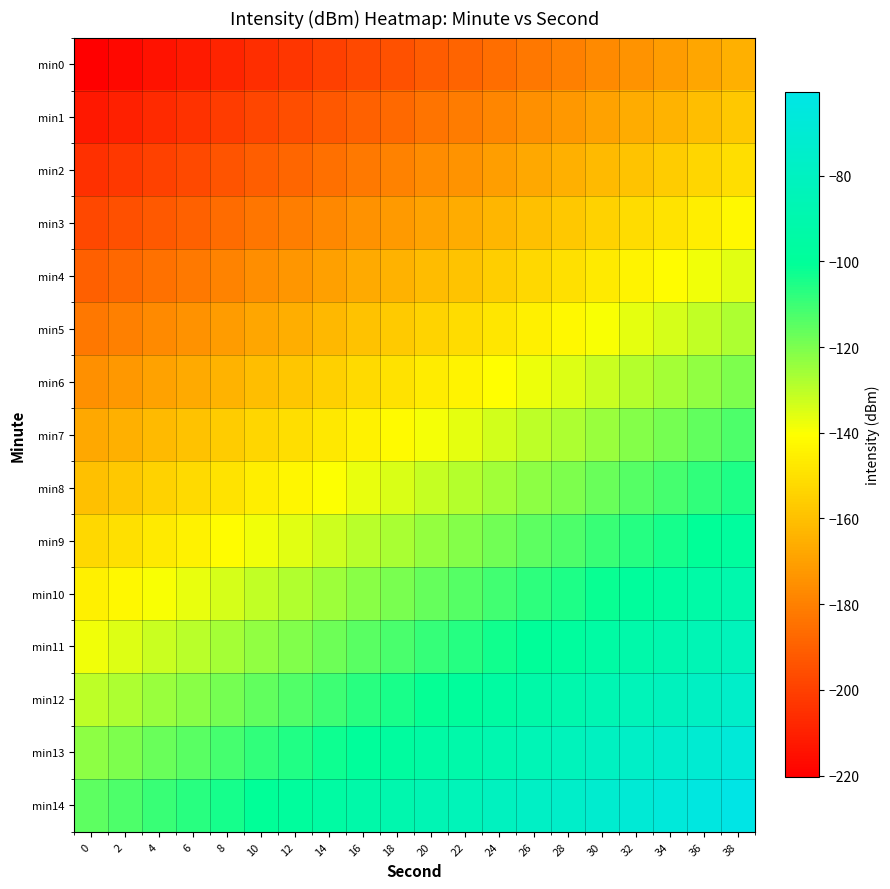

What is the smallest value displayed?

-220.5